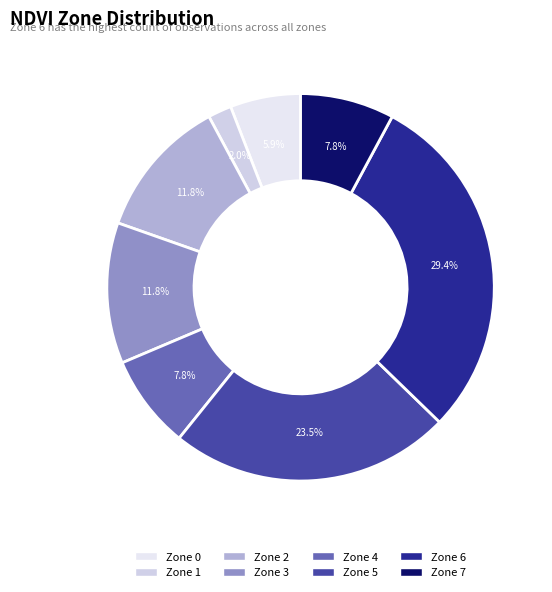

How many segments does this pie chart have?

8